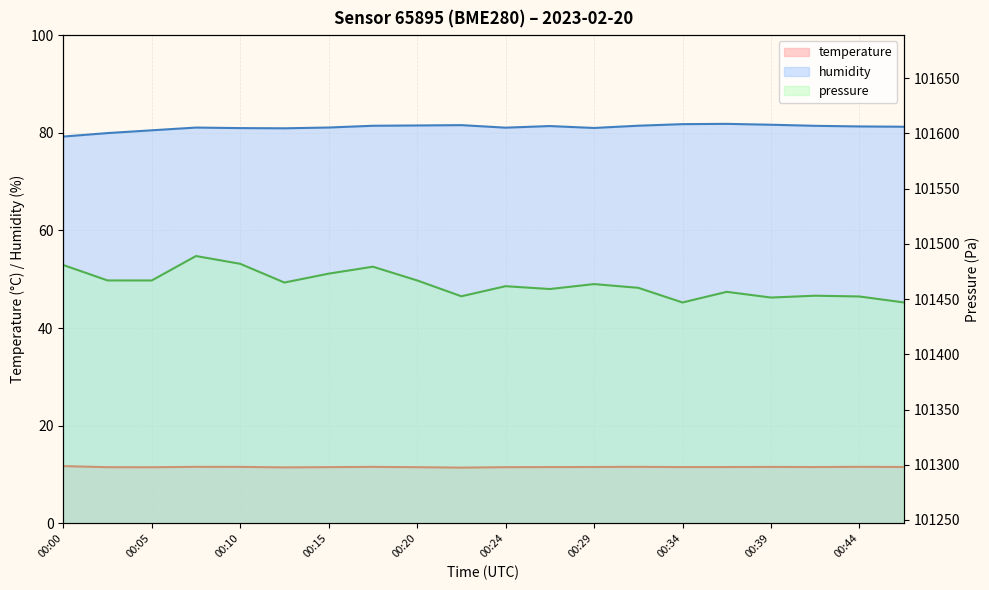

What is the spread (max minus min) of values at 00:34?

101435.4